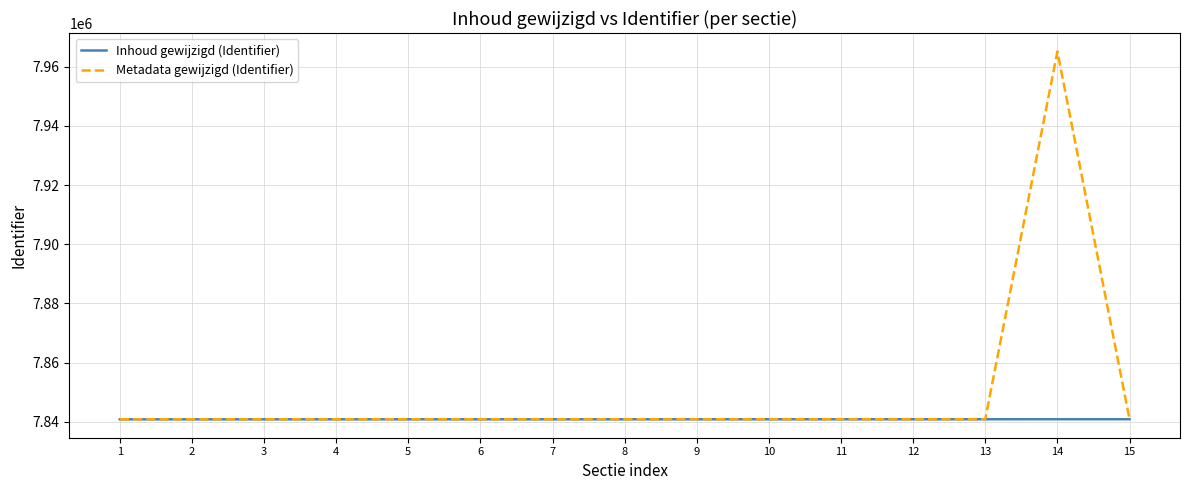

List the series in order of their peak value, highest first.

Metadata gewijzigd (Identifier), Inhoud gewijzigd (Identifier)